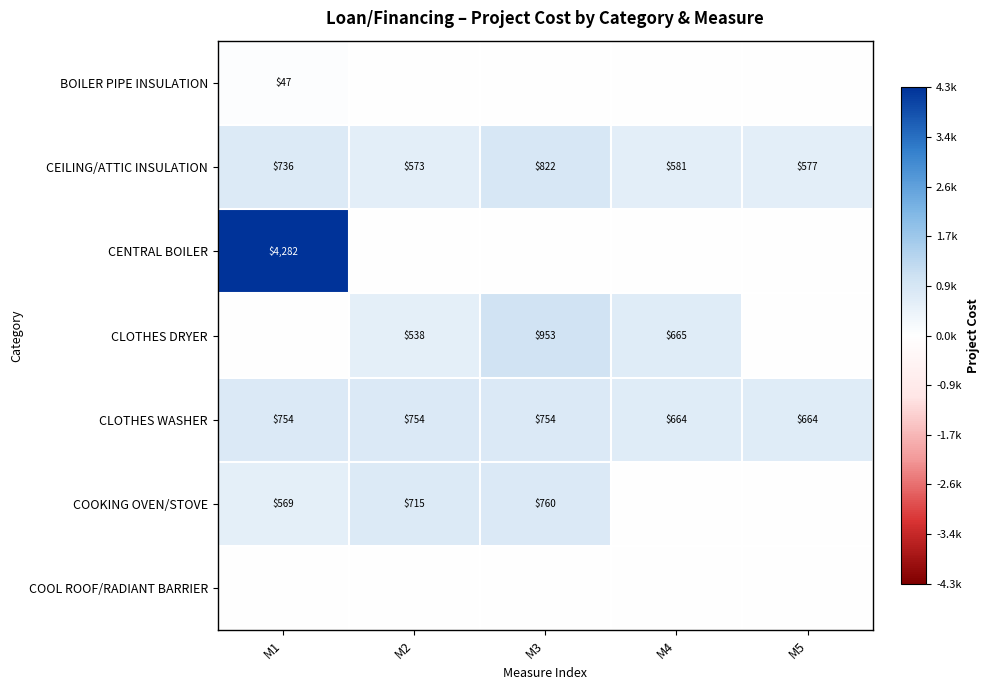

What is the difference between the maximum and second lowest values in the CLOTHES WASHER series?

90